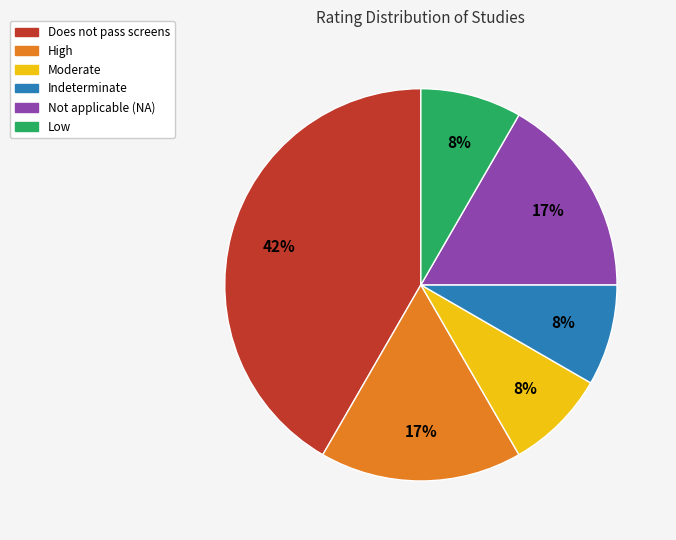

Does Low represent more than half of the total?

No